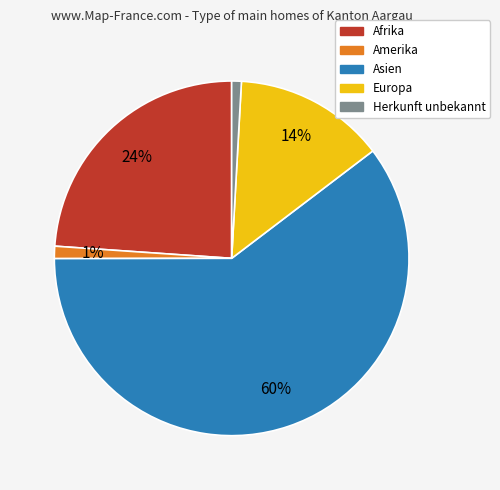

Is Asien the majority of the pie?

Yes